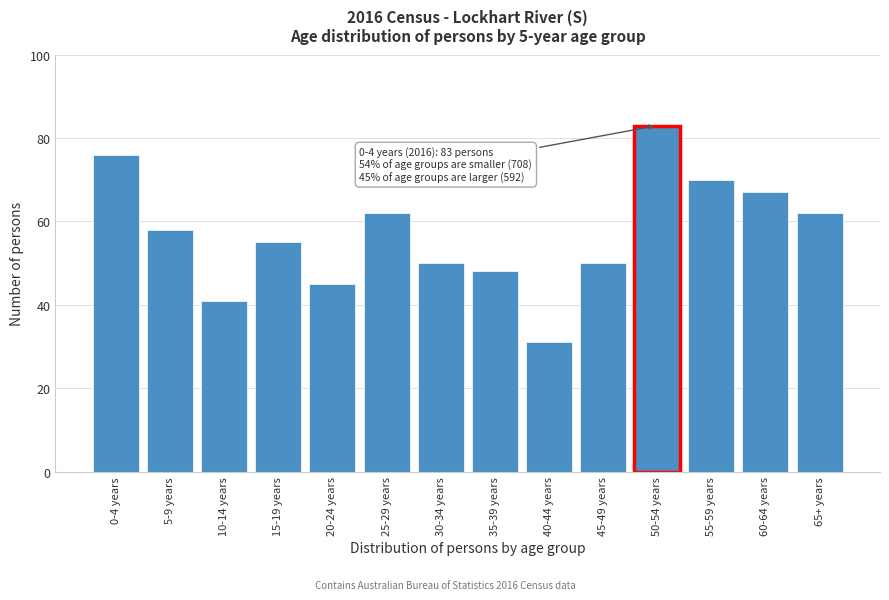

Reading left to right, what are all the values shown in this chart?

76	58	41	55	45	62	50	48	31	50	83	70	67	62